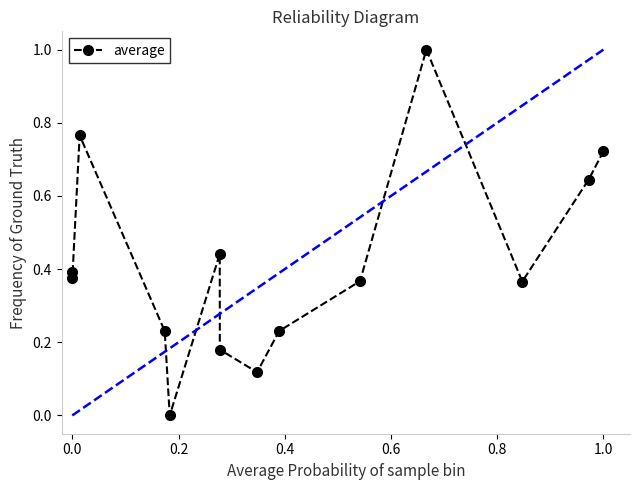

True or false: there are more than 2 points higher than both neighbors.

True